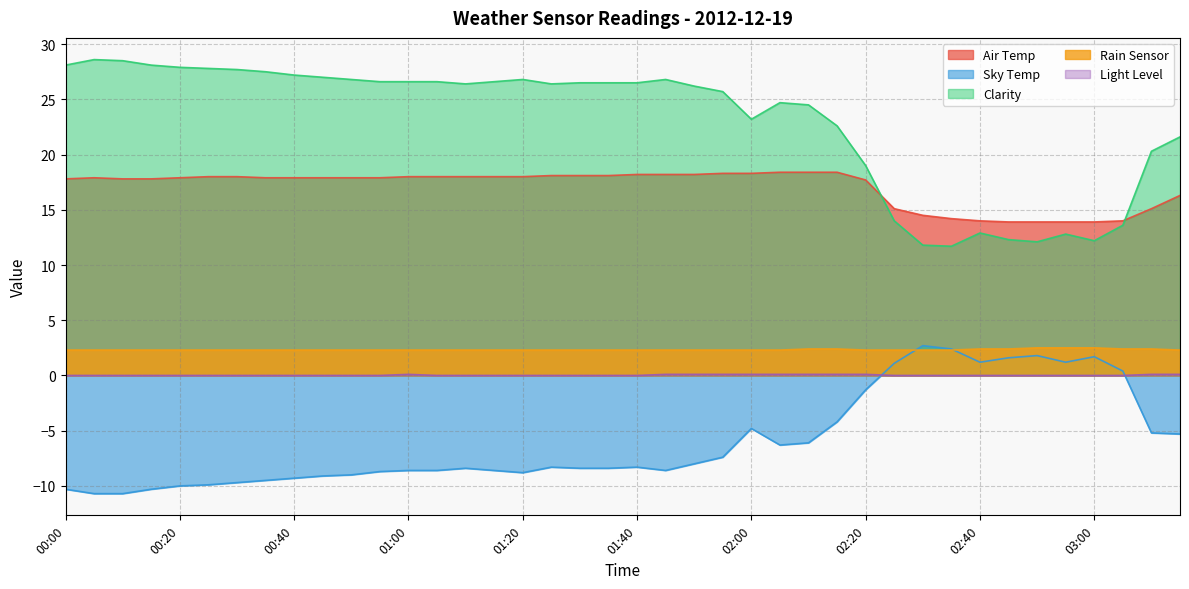

Between 03:05 and 02:35, which is larger?

02:35